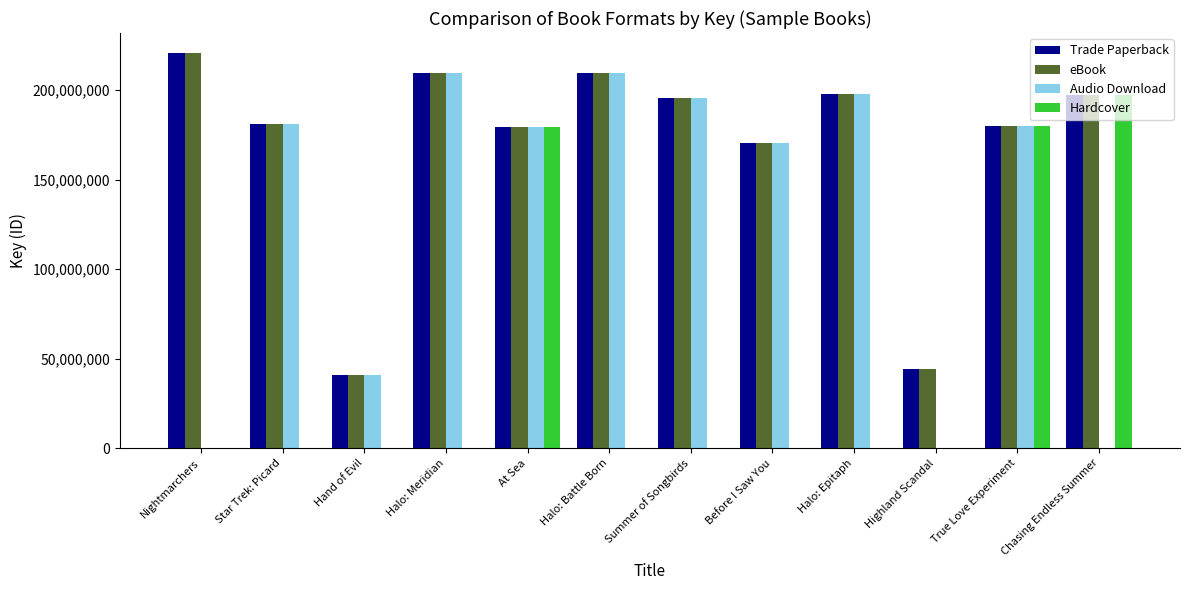

Where is Hardcover nearest to the value 98527908?

At Sea